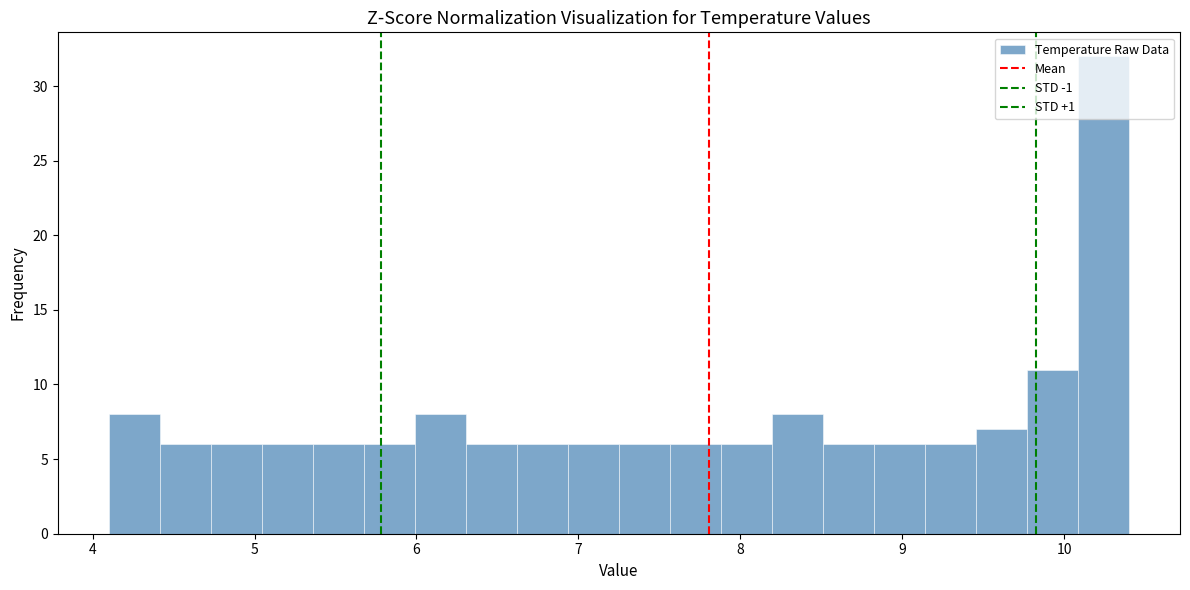

Read against the x-axis, roughly where is the centre of the tallest bar?

10.2